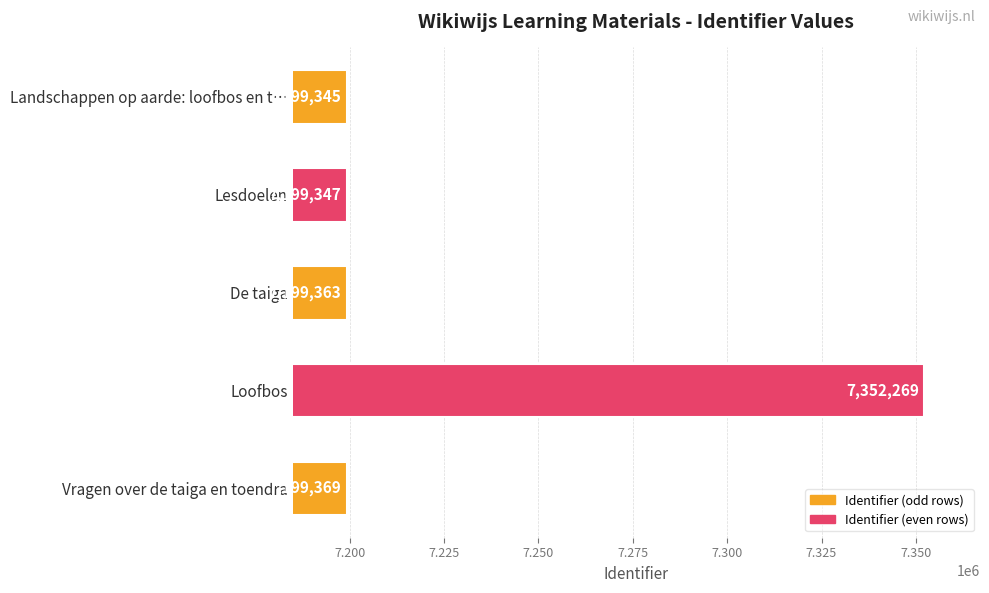

Reading top to bottom, extract all data points from this chart.

Landschappen op aarde: loofbos en t…=7199345	Lesdoelen=7199347	De taiga=7199363	Loofbos=7352269	Vragen over de taiga en toendra=7199369